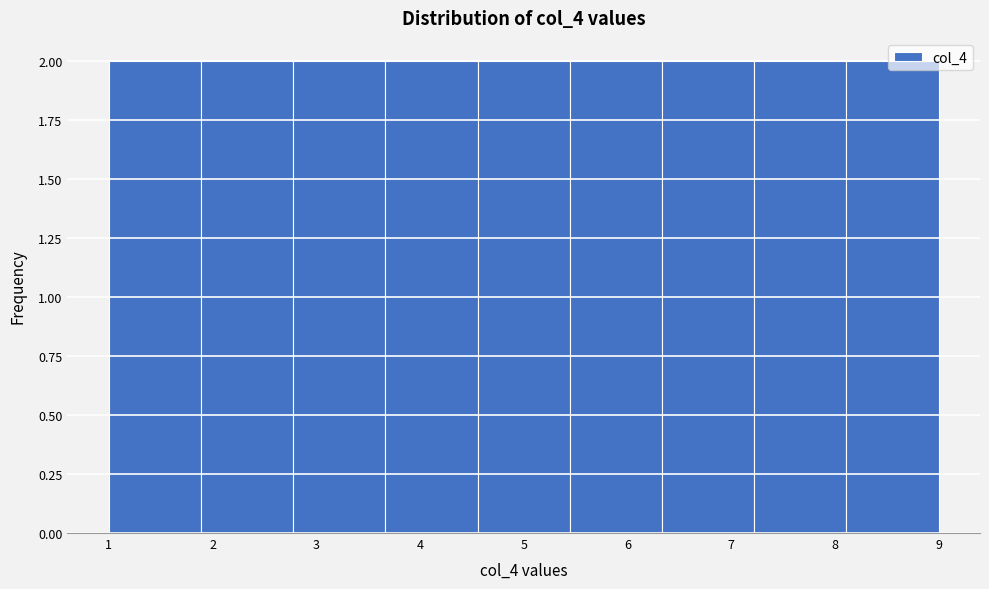

Reading left to right, list every bar in this chart as the range it spans on the x-axis followed by its height. Neither the bar edges nor the heights are printed on the chart, so give them approximately, as read against the axes.

1.0 to 1.9: 2
1.9 to 2.8: 2
2.8 to 3.7: 2
3.7 to 4.6: 2
4.6 to 5.4: 2
5.4 to 6.3: 2
6.3 to 7.2: 2
7.2 to 8.1: 2
8.1 to 9.0: 2